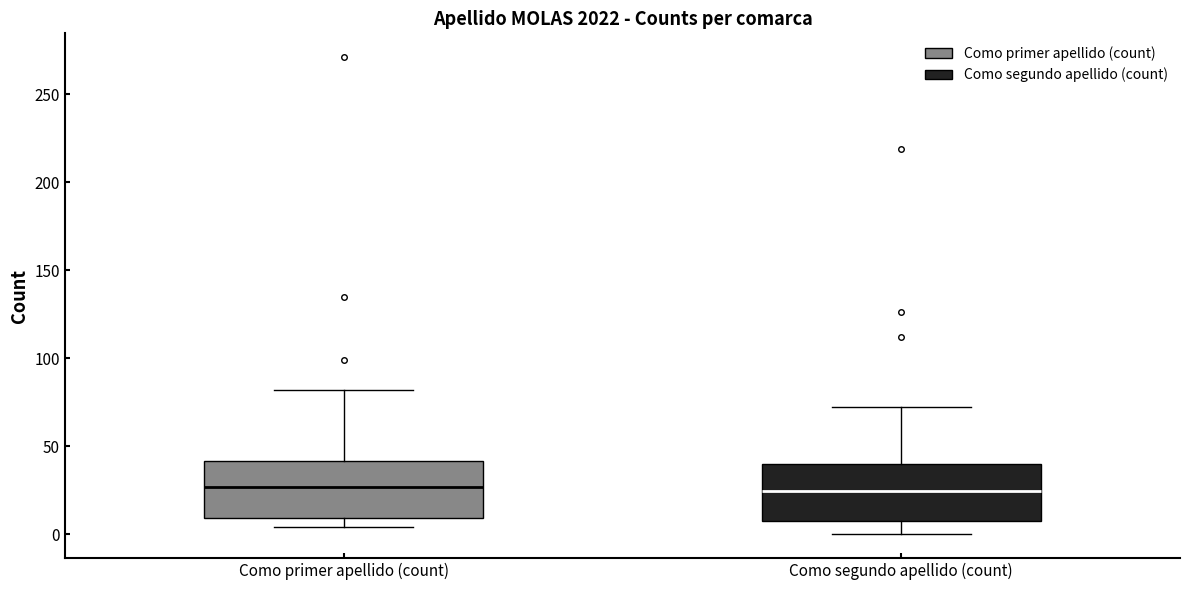

Reading left to right, transcribe this box plot: for each box, give where its median line is, the range the box spans, and where its two whiskers end, as read against the y-axis. The values are not printed on the chart, so give them approximately, as read against the axis.

Como primer apellido (count): median 25, box 10 to 40, whiskers 5 to 80
Como segundo apellido (count): median 25, box 10 to 40, whiskers 0 to 70